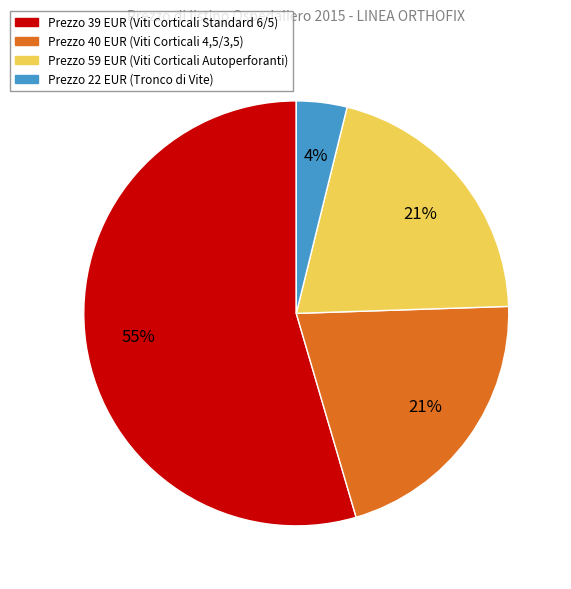

Which category has the biggest portion of the pie?

Prezzo 39 EUR (Viti Corticali Standard 6/5)